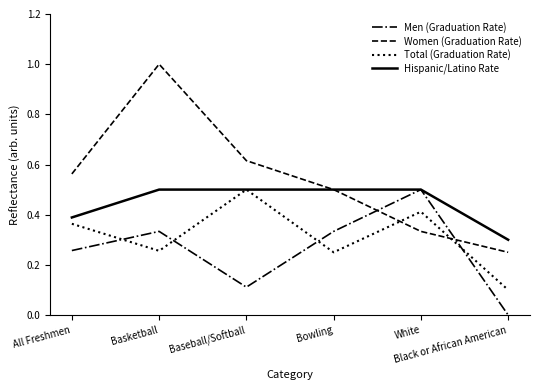

Which series has the largest total across all categories?

Women (Graduation Rate)